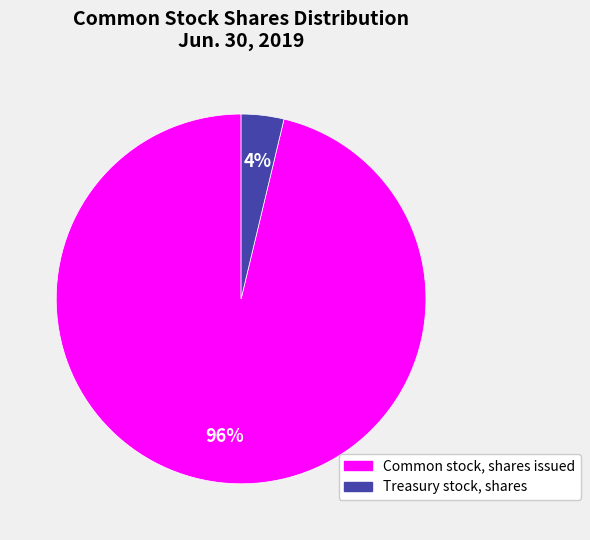

Which category has the smallest portion of the pie?

Treasury stock, shares